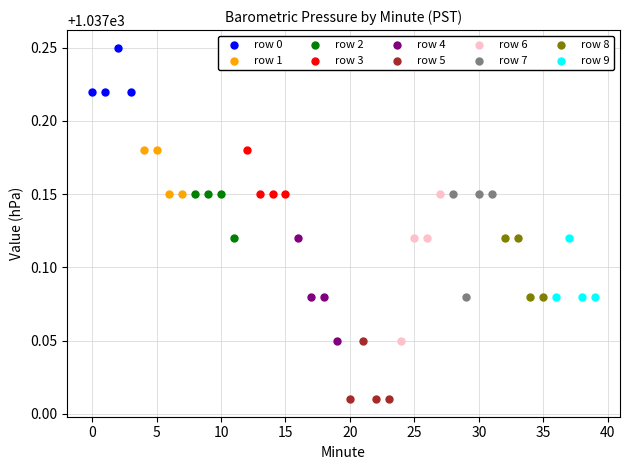

Which series reaches the maximum Y coordinate?

row 0